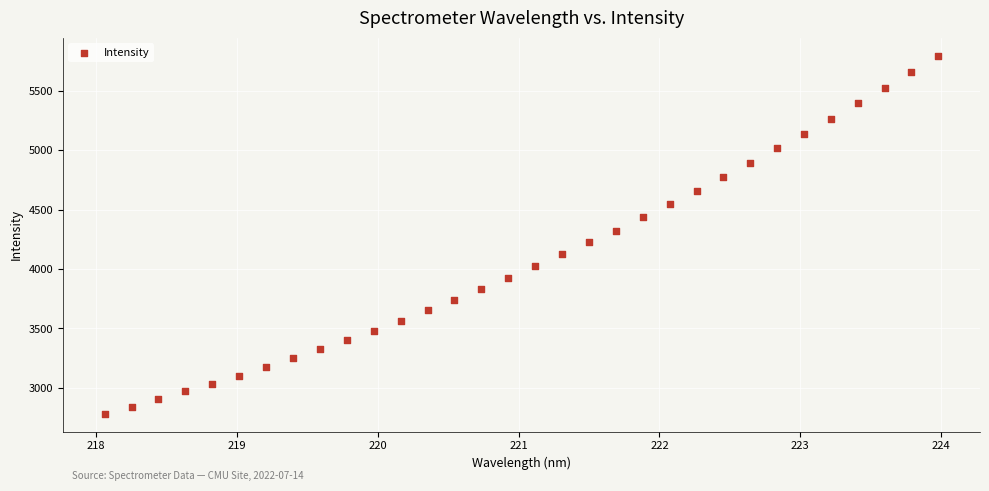

What is the range of X values (max minus min)?

5.9